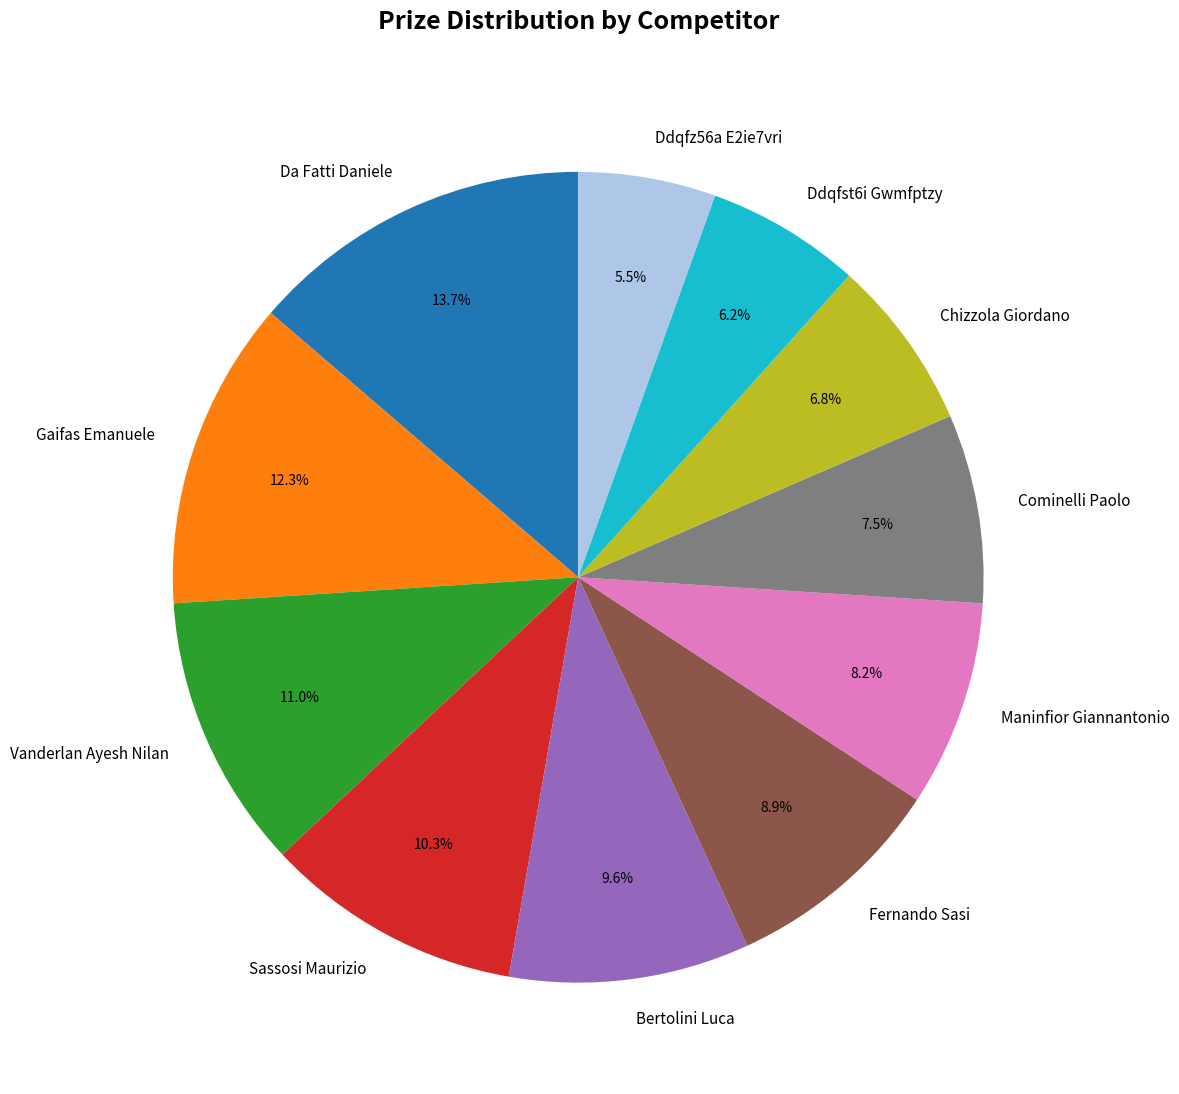

What is the smallest slice in the pie chart?

Ddqfz56a E2ie7vri